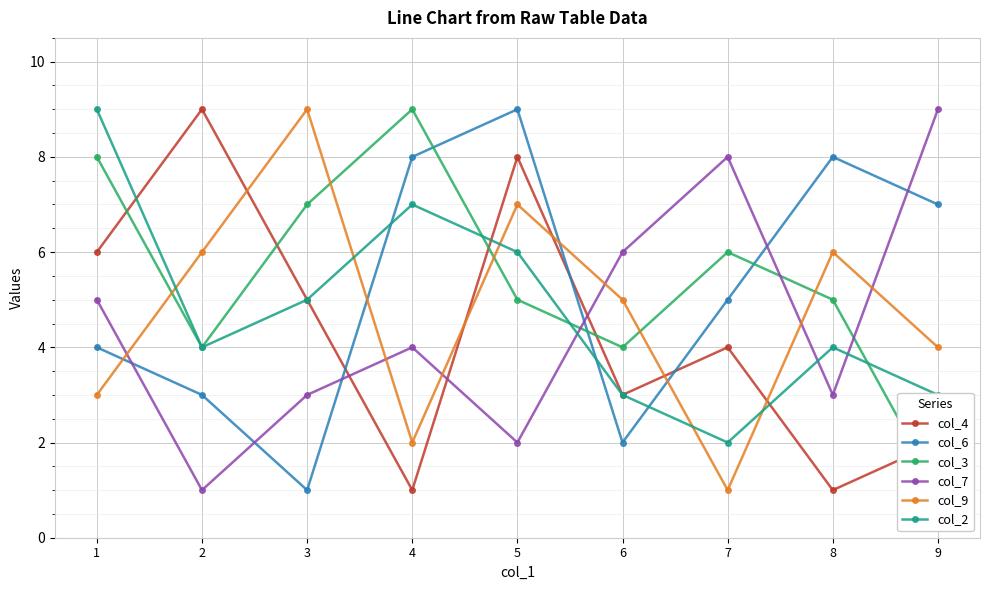

Which series changed the most between 2 and 3?

col_4